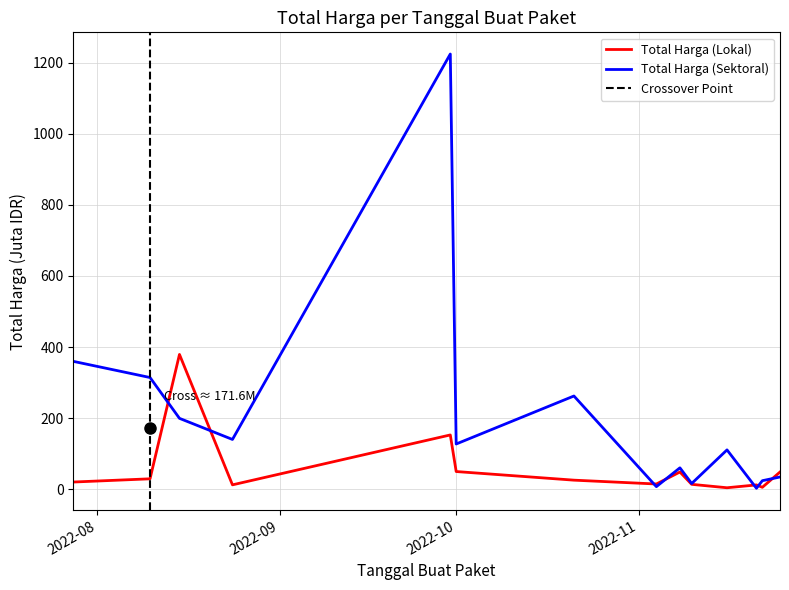

What is the minimum value shown in the chart?

2.4